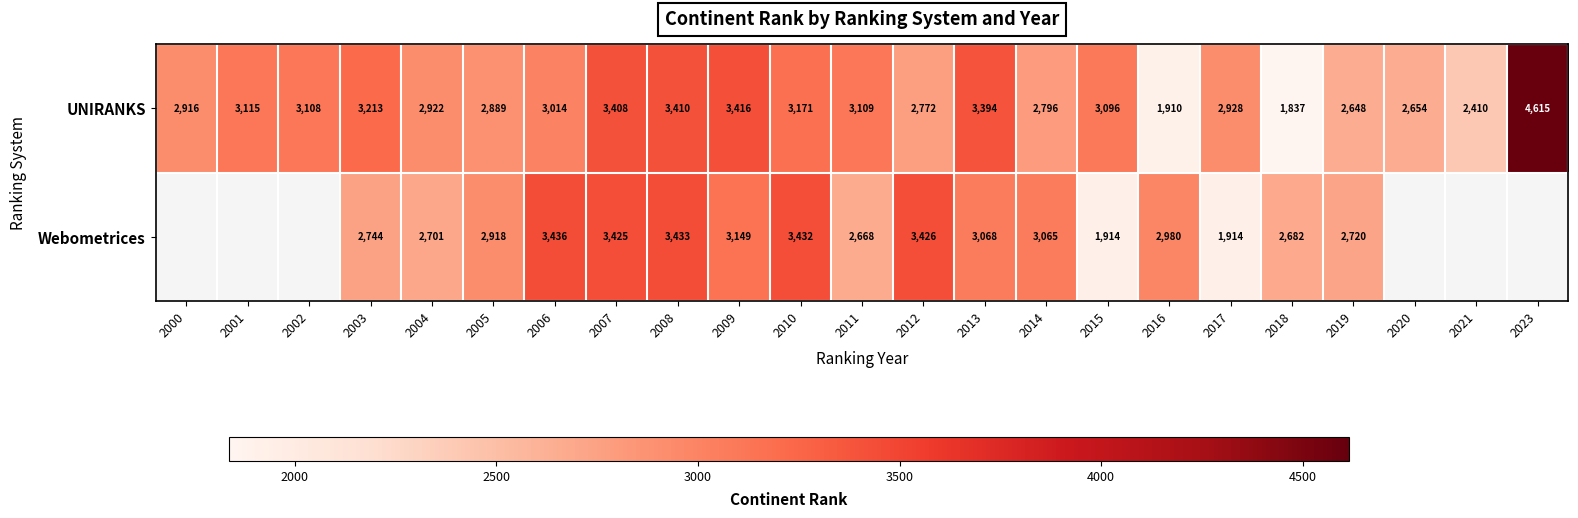

Count the number of data series in this chart.

2